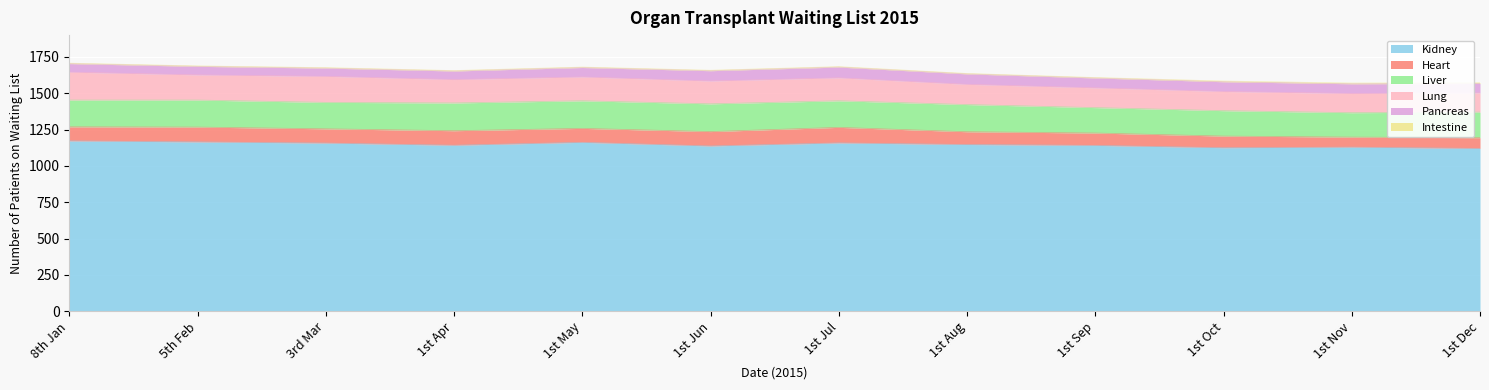

Which series has the largest total across all categories?

Kidney